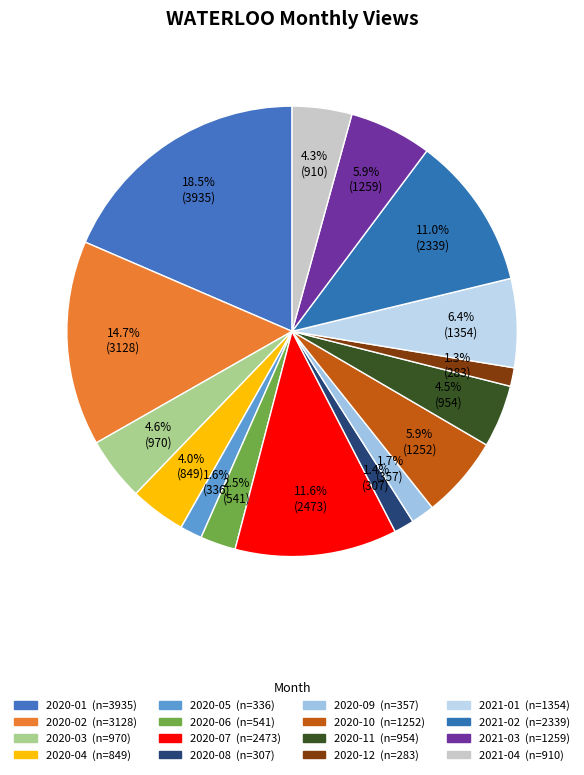

To the nearest percent, what portion does 2020-11 represent?

4%